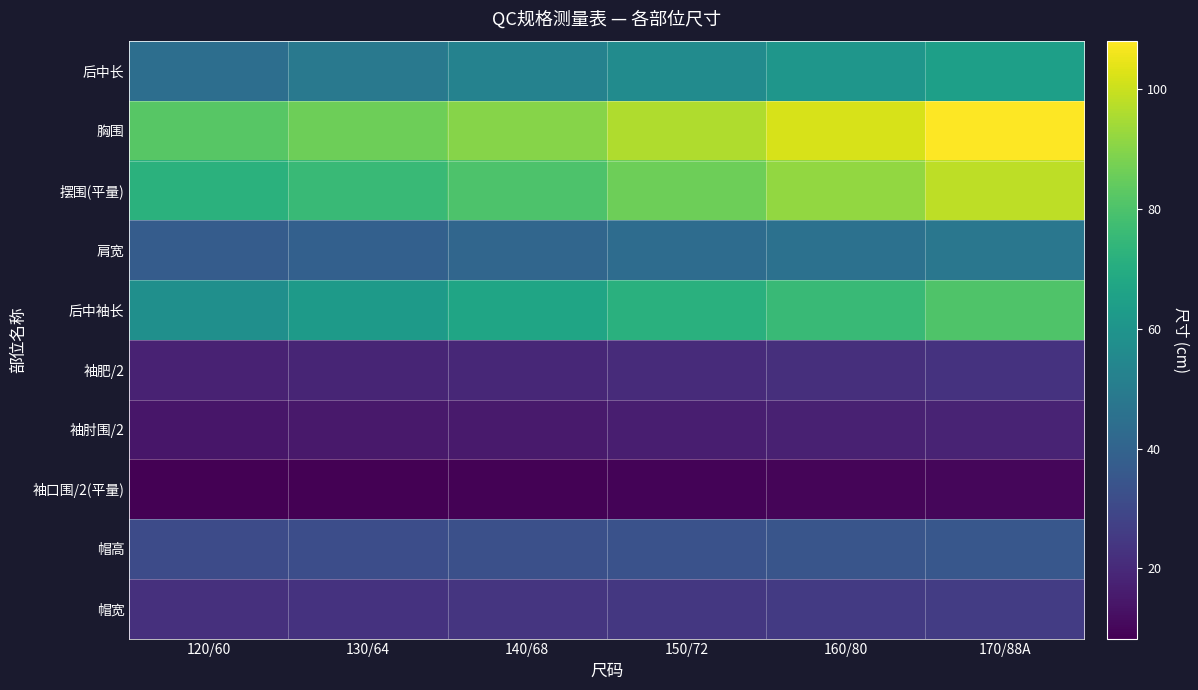

Which series changed the most between 160/80 and 170/88A?

胸围